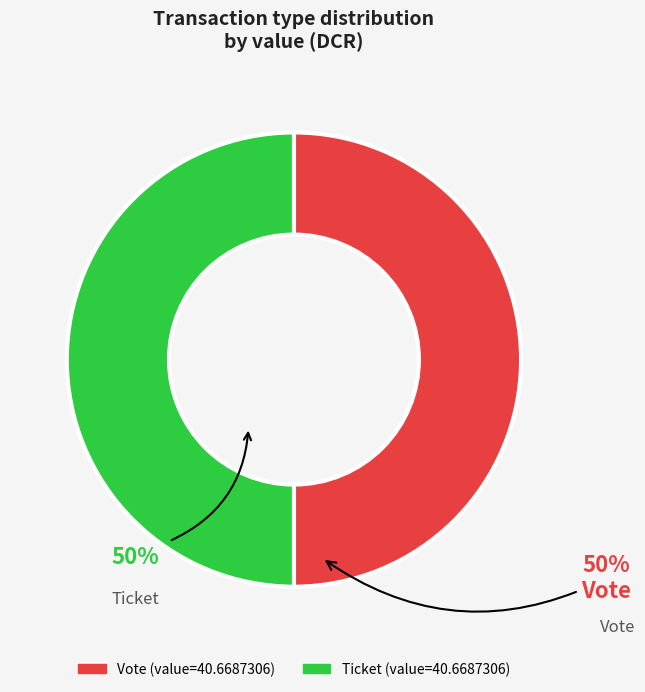

The Ticket slice represents 50% of the pie. True or false?

True